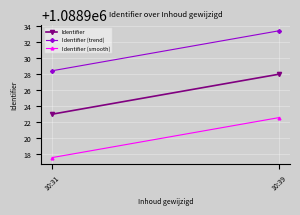

What is the value of the Identifier point at the 2nd from the left?

1088928.0